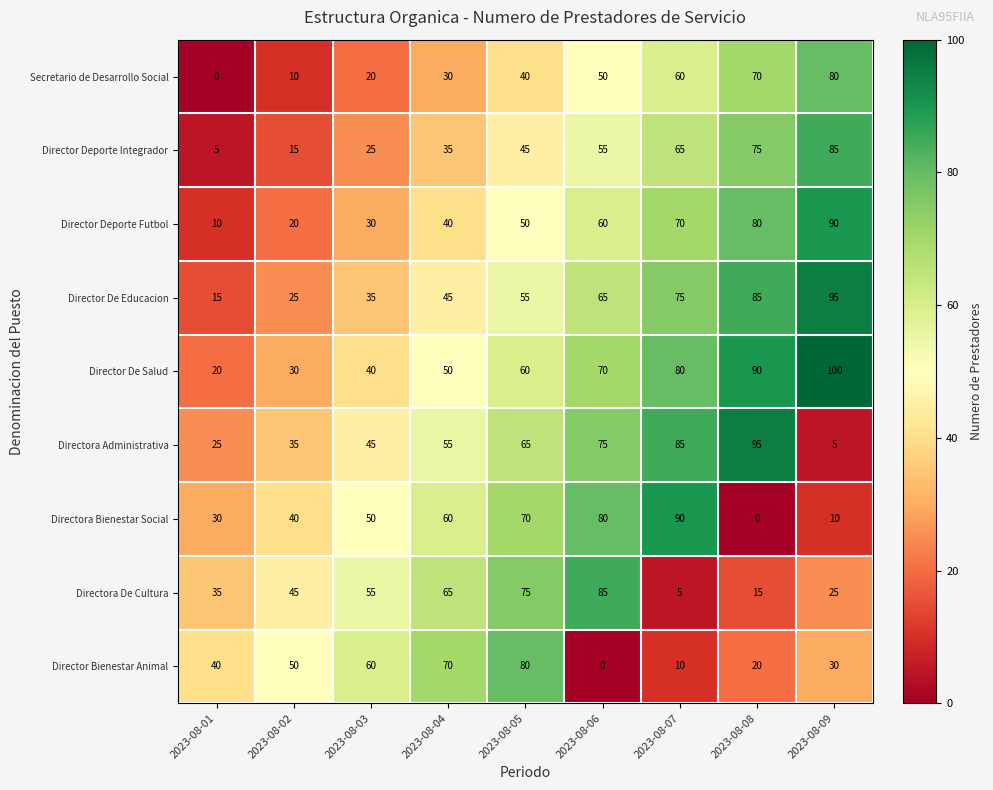

How many values in the Directora De Cultura series are below 45?

4